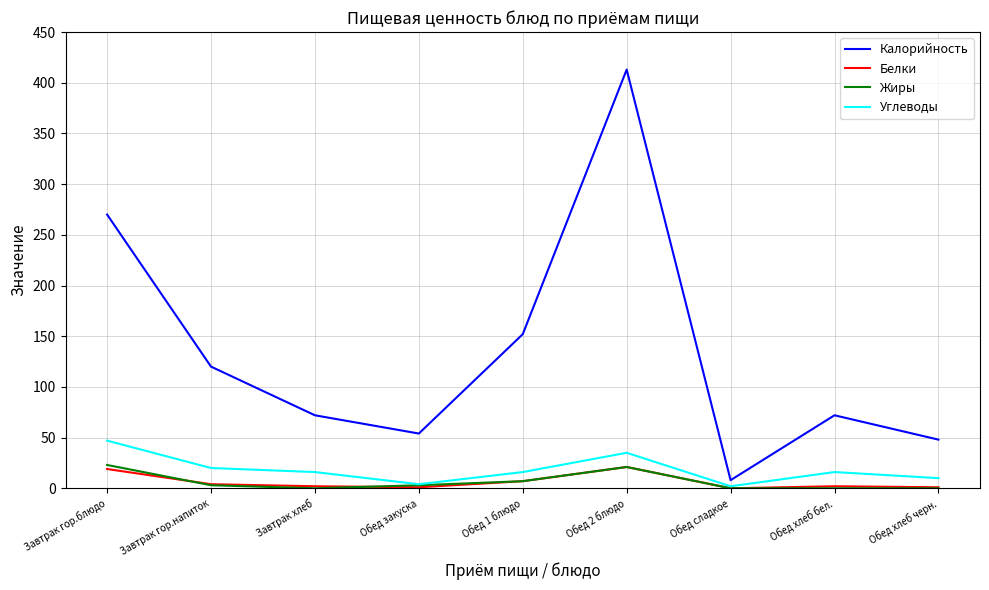

What position from the left is Обед сладкое?

7